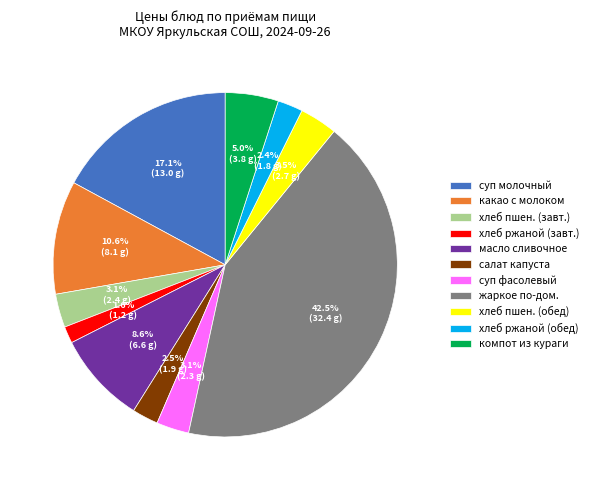

Is there any slice that represents more than half of the pie?

No